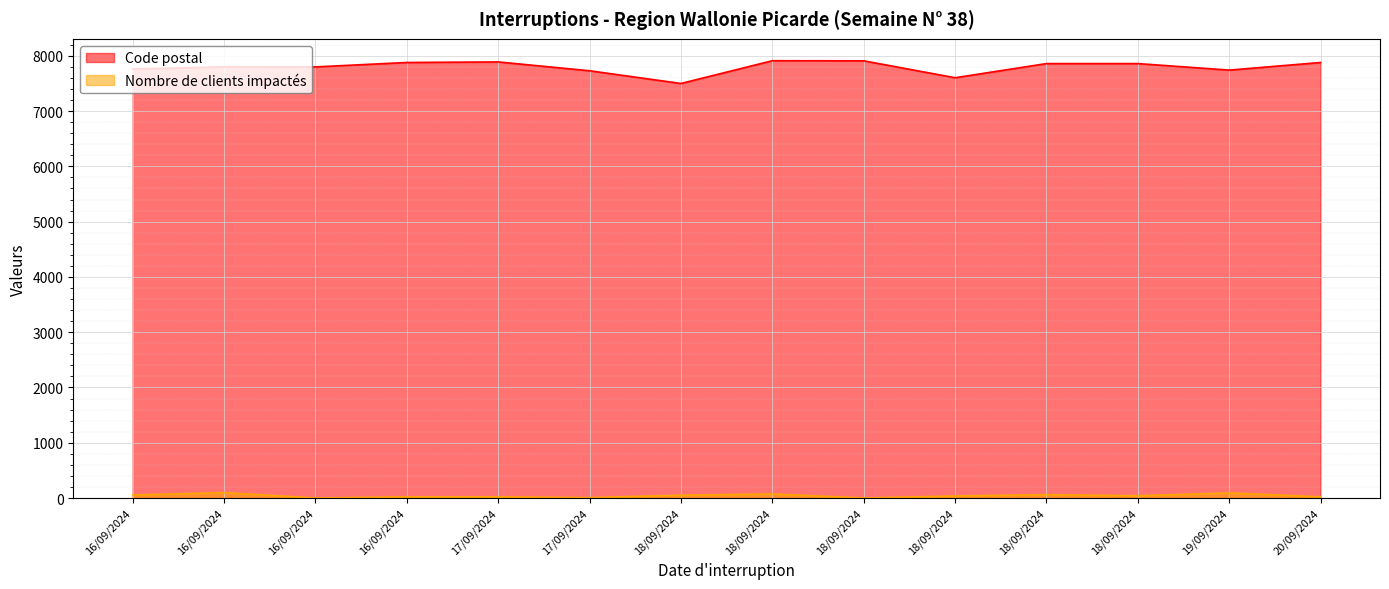

Which category has the highest value in the Code postal series?

18/09/2024